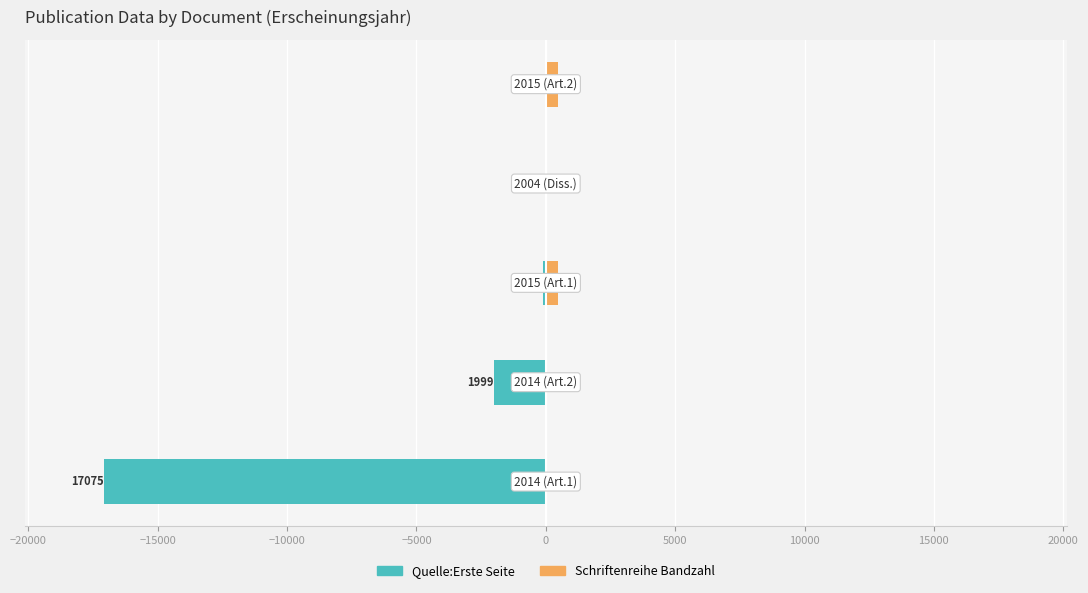

Is it true that Quelle:Erste Seite equals -20 at −5000?

True